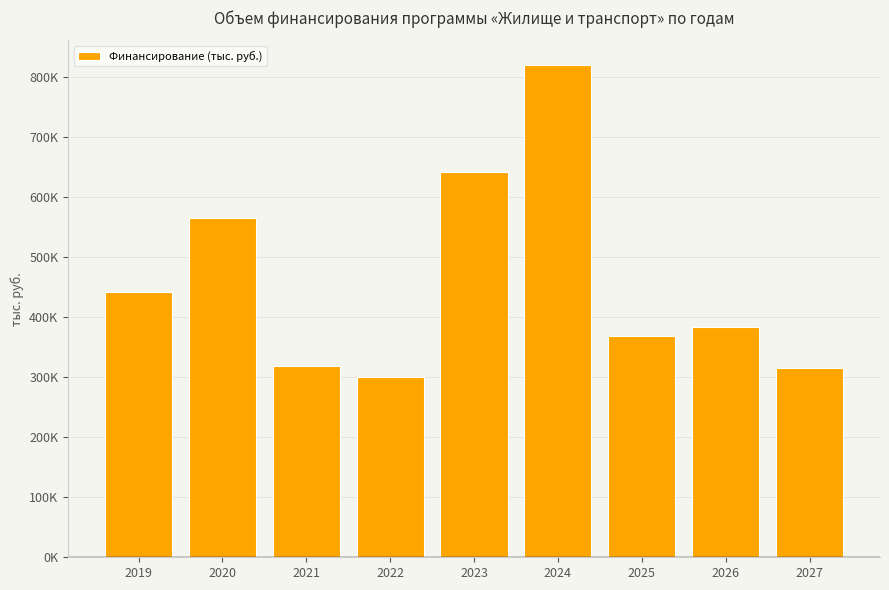

What is the value of the 1st bar from the left?

442754.8